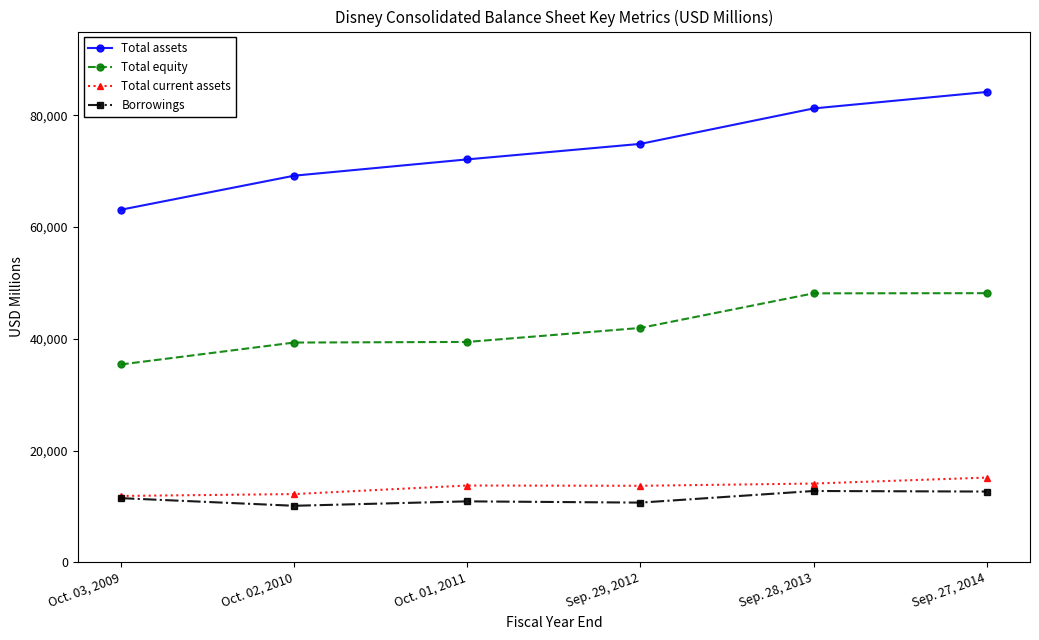

Read the Total assets value at Oct. 01, 2011.

72124